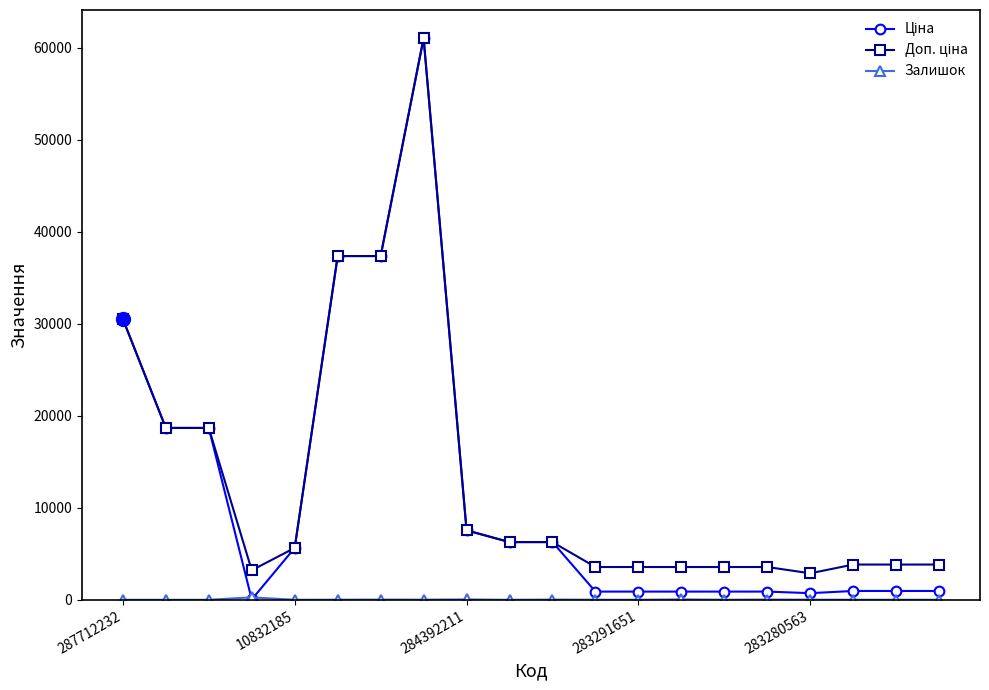

At how many categories does at least one series exceed 51013?

1